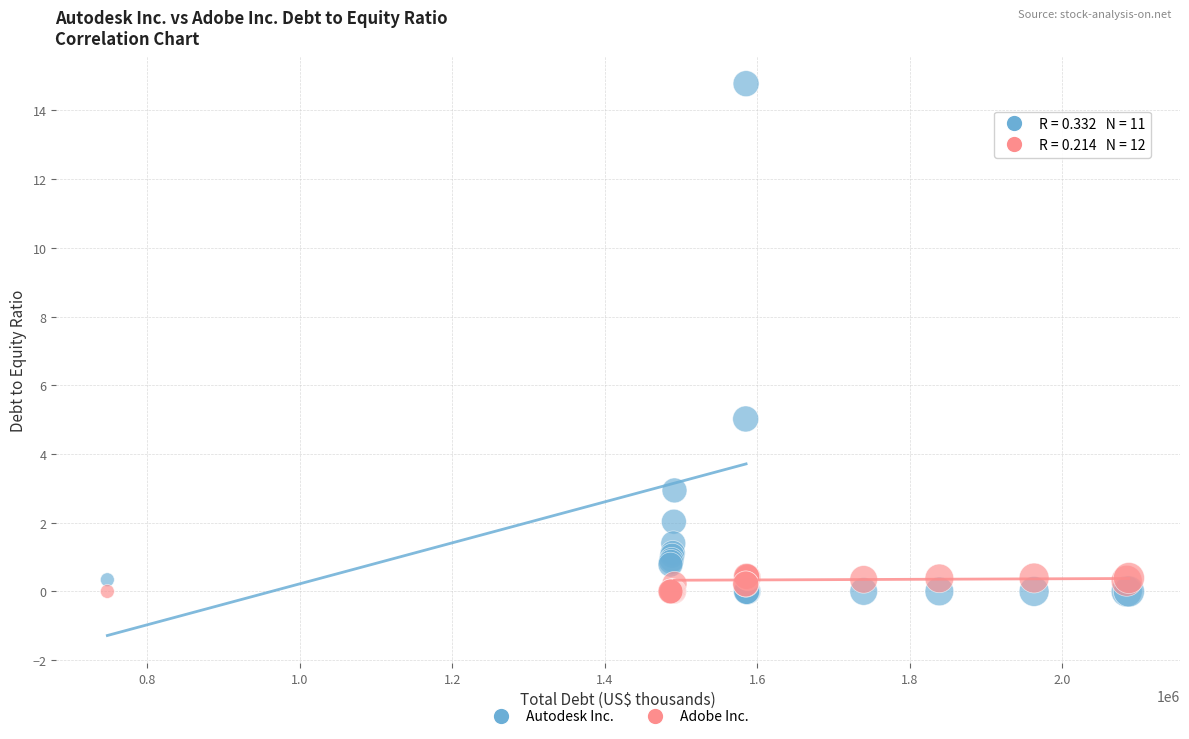

Across all series, what Y value is closest to 7?

5.0